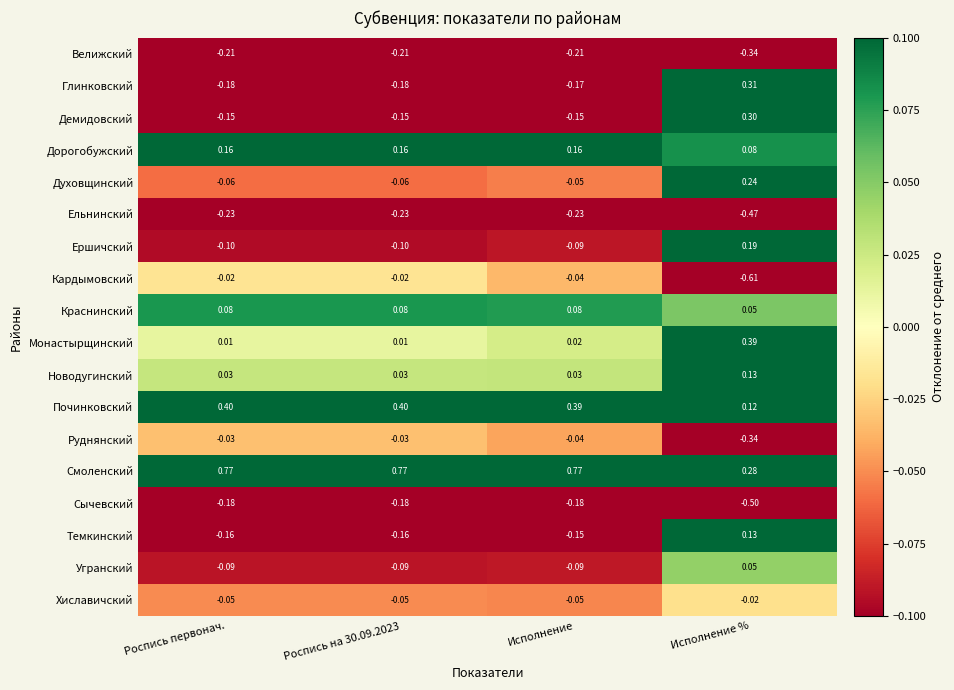

At which category is the sum across all series the highest?

Исполнение